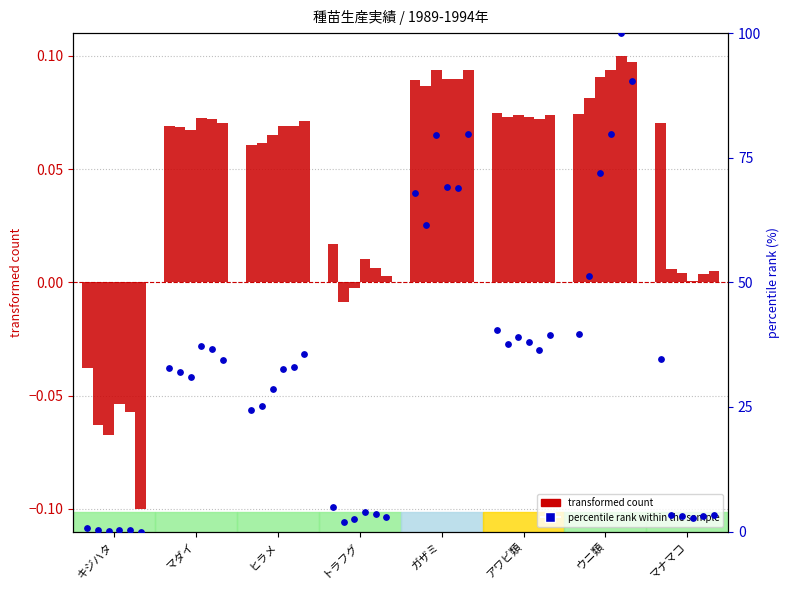

Which series reaches the maximum Y coordinate?

percentile rank within the sample